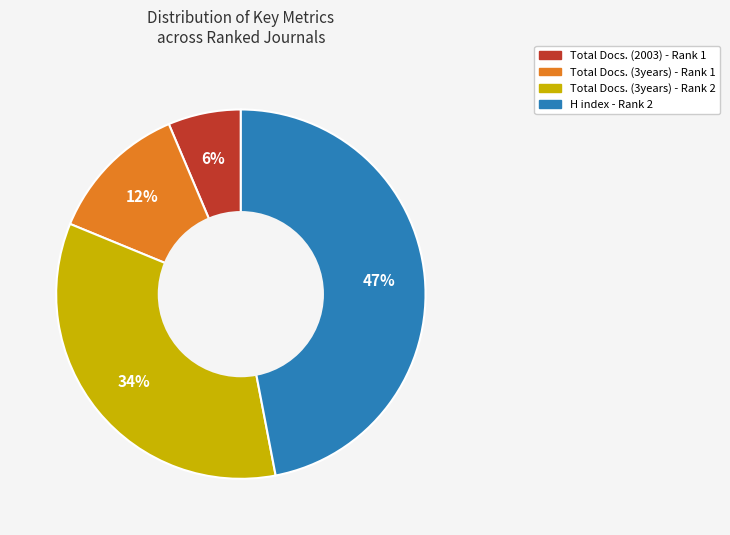

Between Total Docs. (2003) - Rank 1 and Total Docs. (3years) - Rank 2, which is larger?

Total Docs. (3years) - Rank 2